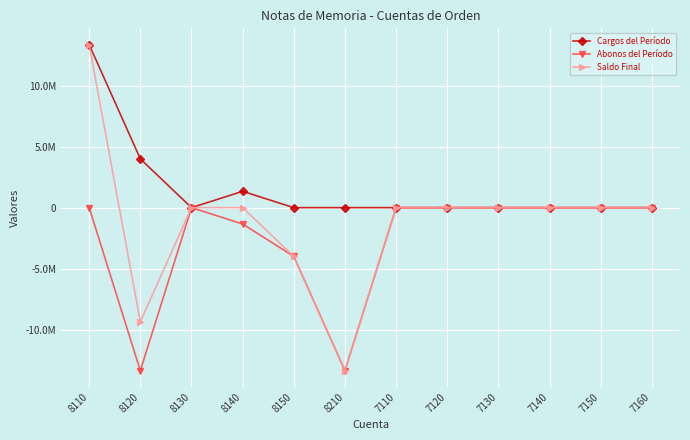

Which category has the highest value across all series?

8110